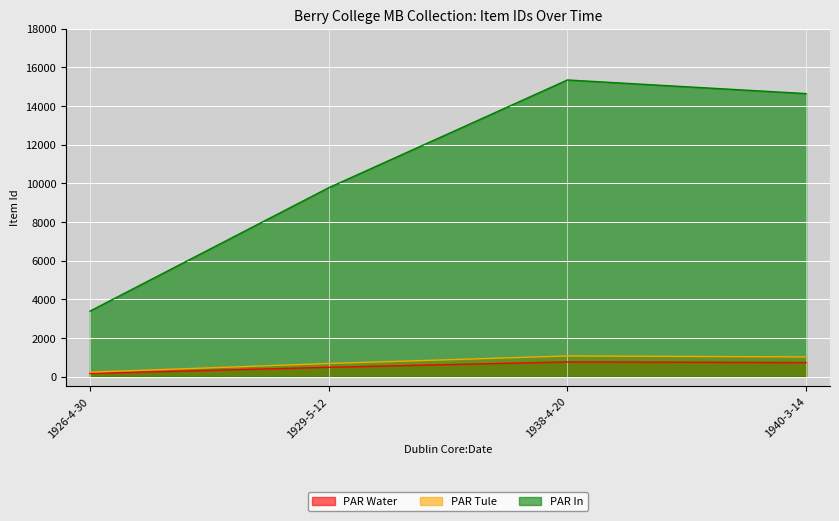

Read the PAR Tule value at 1929-5-12.

684.5